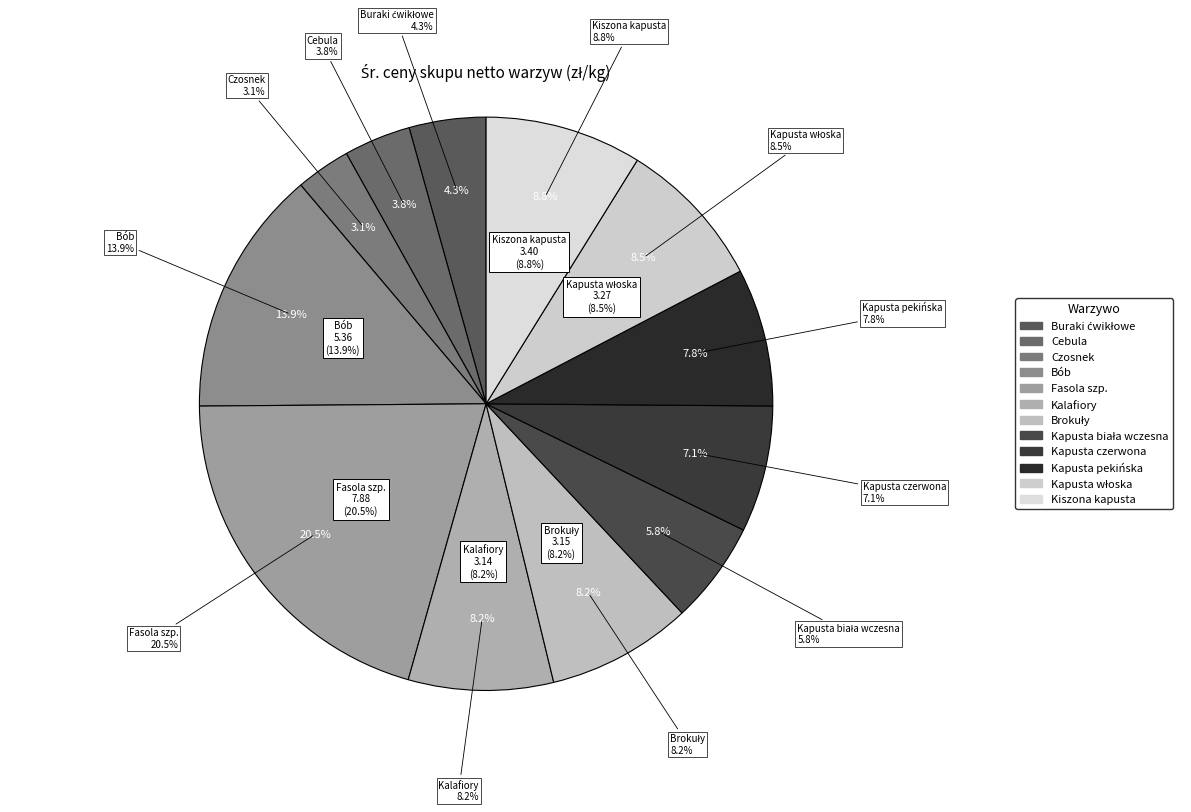

To the nearest percent, what is the average slice percentage?

8%